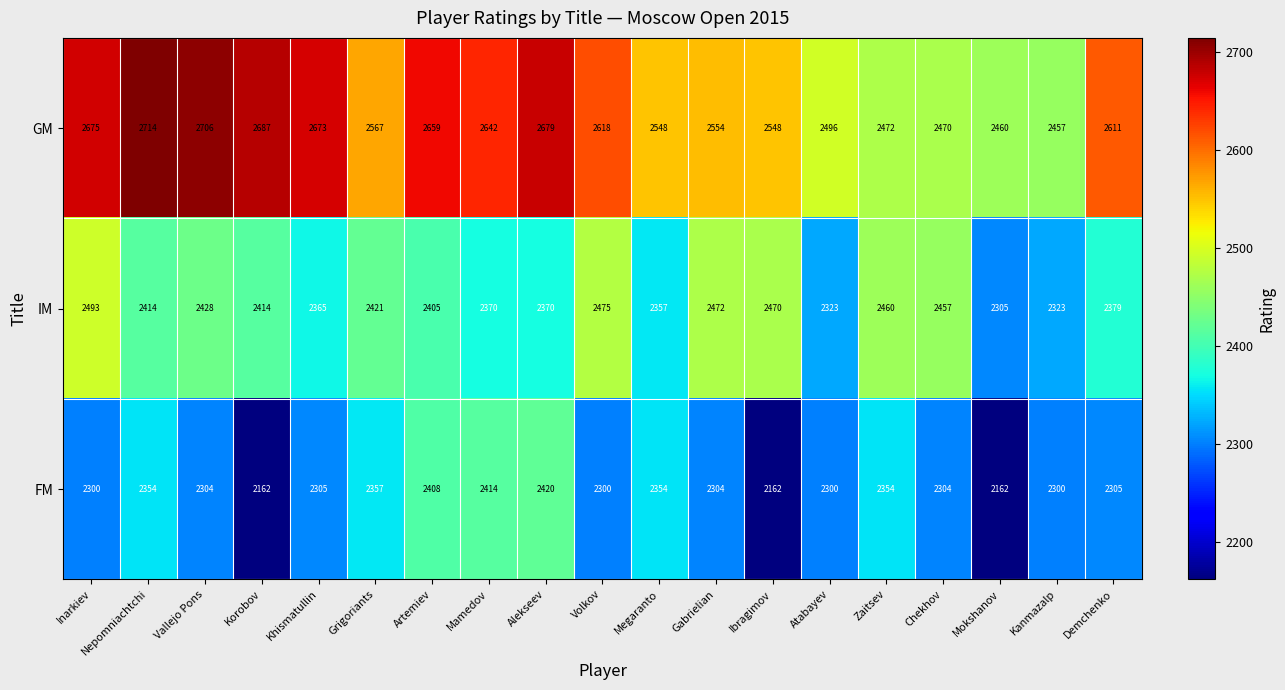

Count the number of categories in the chart.

19